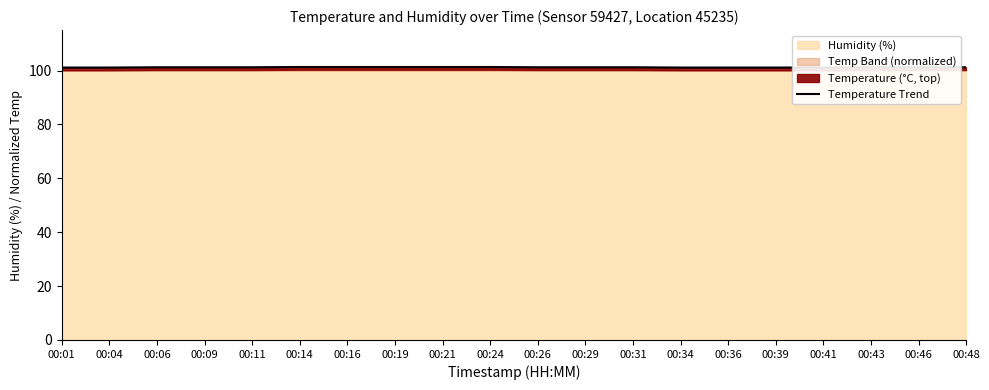

Reading left to right, list all the values displayed in this chart.

101.1	101.1	101.2	101.2	101.2	101.3	101.3	101.3	101.3	101.3	101.2	101.2	101.2	101.1	101.1	101.1	101.1	101.2	101.2	101.2